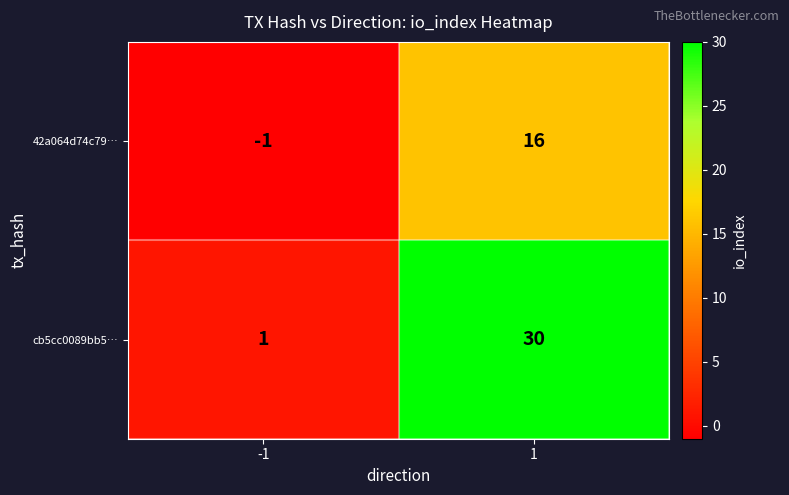

Which category has the lowest value across all series?

-1